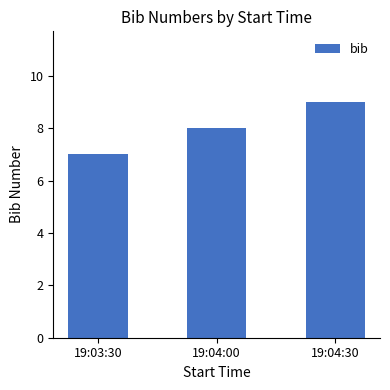

Are the bars horizontal?

No